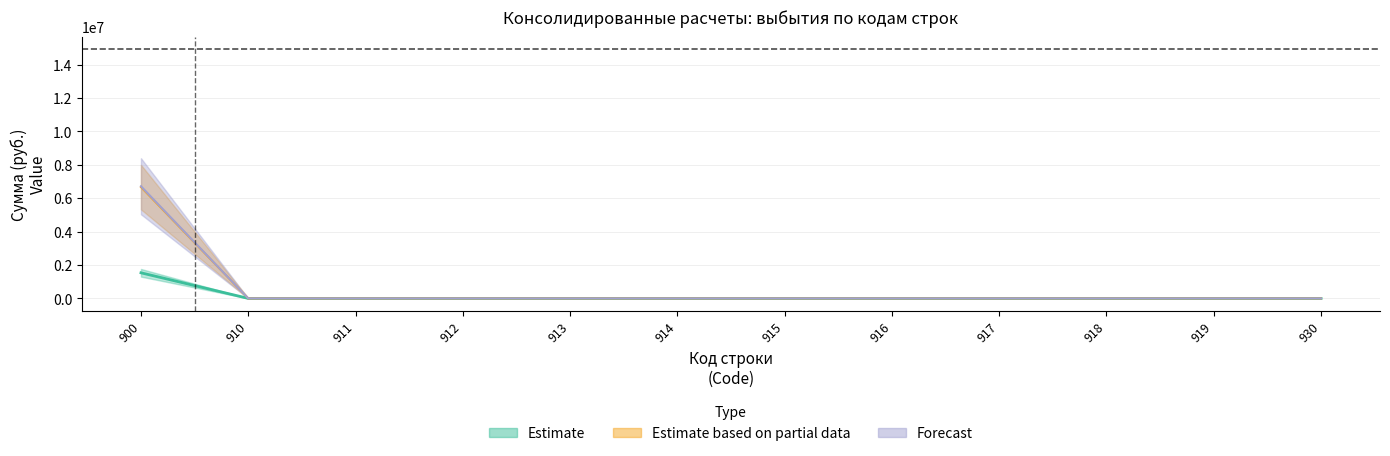

Reading left to right, list all the values displayed in this chart.

Поступления (муниципальные районы): 1533328.0	0.0	0.0	0.0	0.0	0.0	0.0	0.0	0.0	0.0	0.0	0.0
Поступления (городские поселения): 6665660.7	0.0	0.0	0.0	0.0	0.0	0.0	0.0	0.0	0.0	0.0	0.0
Поступления (сельские поселения): 6717223.0	0.0	0.0	0.0	0.0	0.0	0.0	0.0	0.0	0.0	0.0	0.0